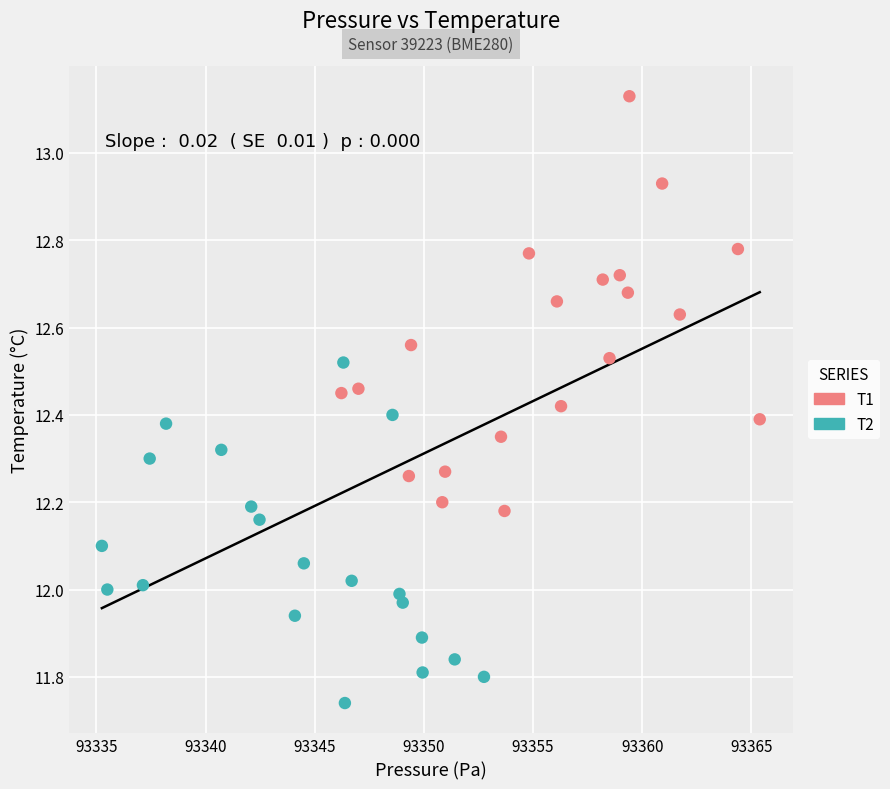

Which series has the widest spread of Y values?

T1